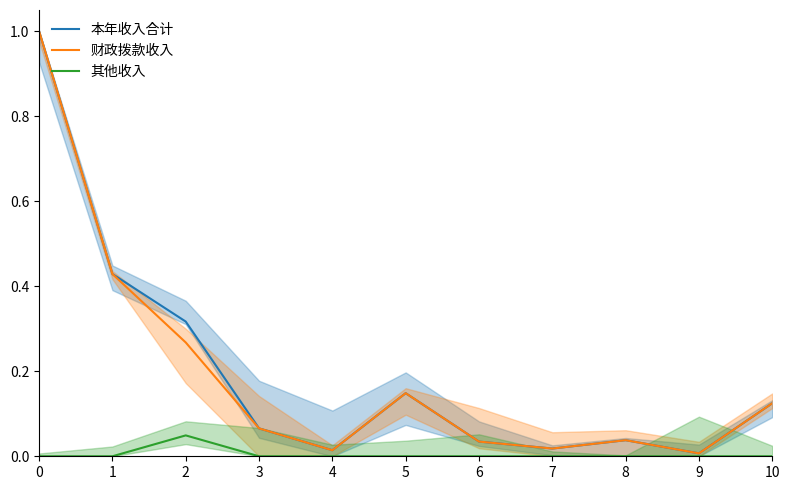

What are all the series names shown in the legend?

本年收入合计, 财政拨款收入, 其他收入